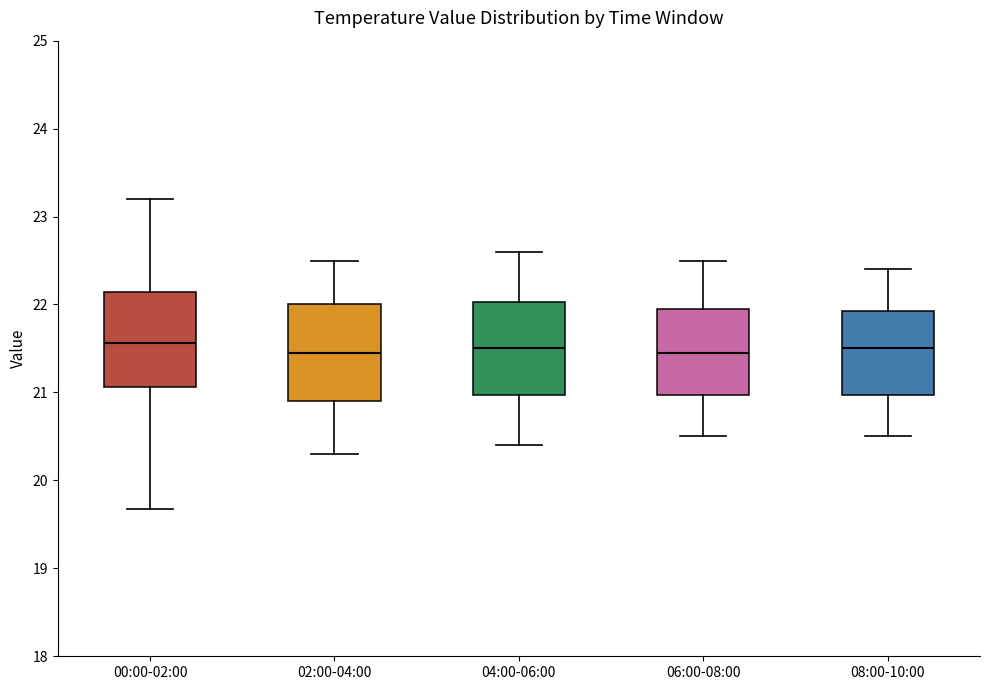

Reading left to right, read every box against the y-axis: the position of its median line, the range the box covers, and the ends of its whiskers. The values are not printed on the chart, so give them approximately, as read against the axis.

00:00-02:00: median 21.6, box 21.1 to 22.1, whiskers 19.7 to 23.2
02:00-04:00: median 21.5, box 20.9 to 22.0, whiskers 20.3 to 22.5
04:00-06:00: median 21.5, box 21.0 to 22.0, whiskers 20.4 to 22.6
06:00-08:00: median 21.5, box 21.0 to 22.0, whiskers 20.5 to 22.5
08:00-10:00: median 21.5, box 21.0 to 21.9, whiskers 20.5 to 22.4